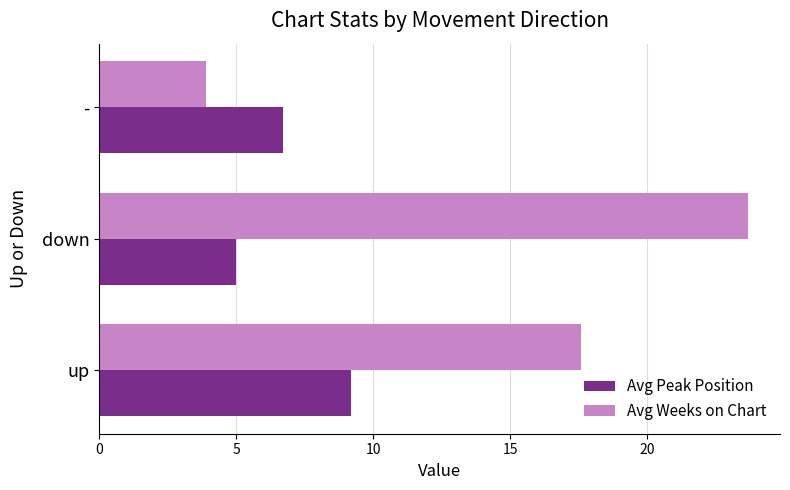

Which series changed the most between up and -?

Avg Weeks on Chart